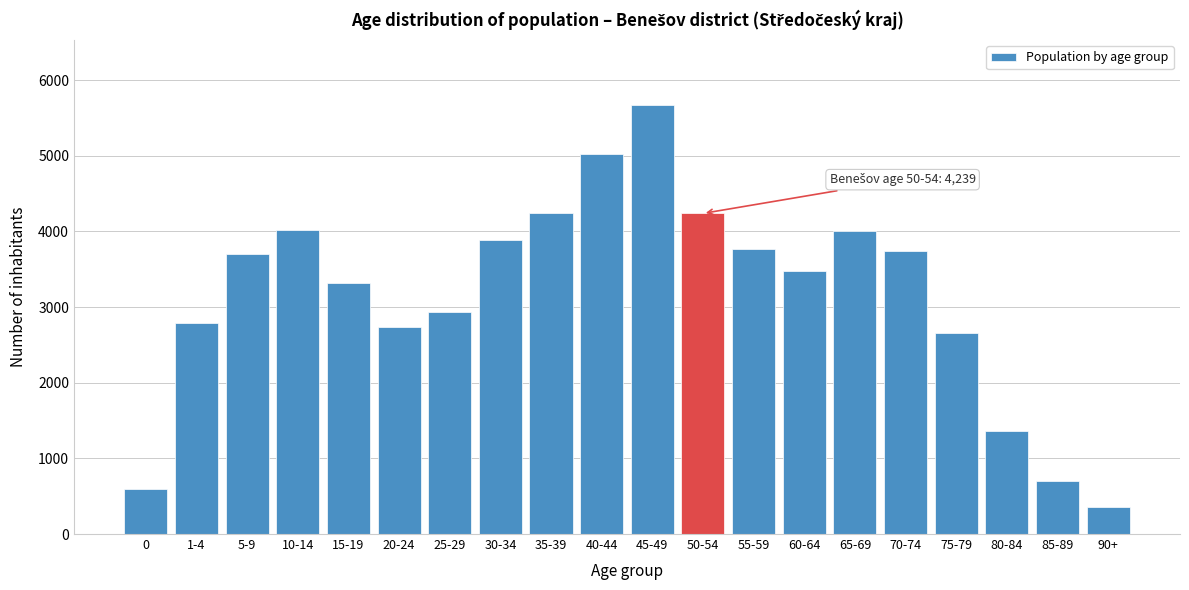

Is it true that the value at 1-4 is 2785?

True